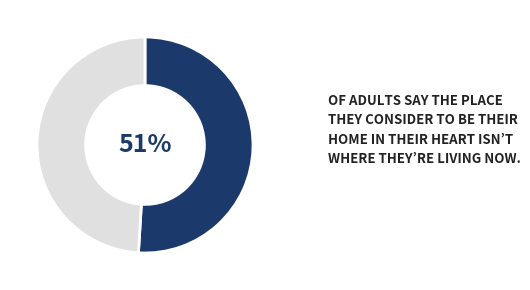

Is there a majority slice in this chart?

Yes